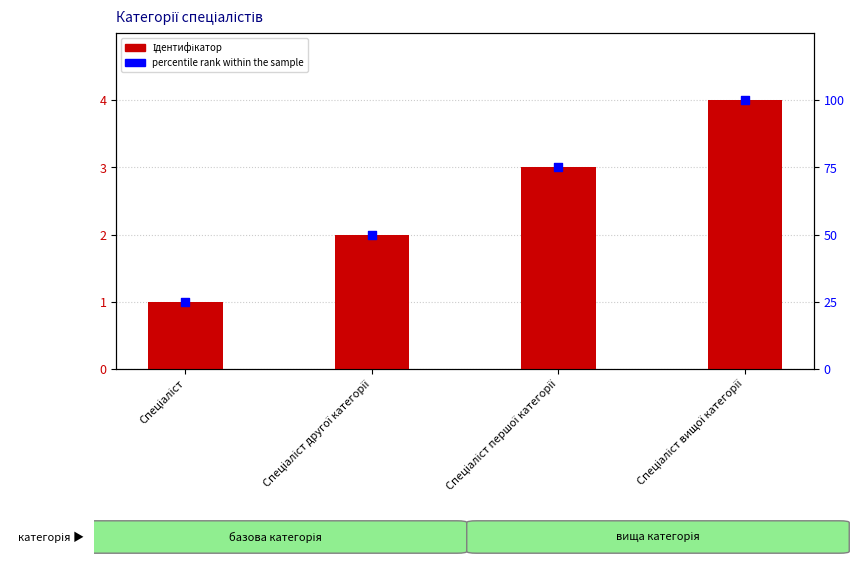

Which series contains the highest Y value?

percentile rank within the sample